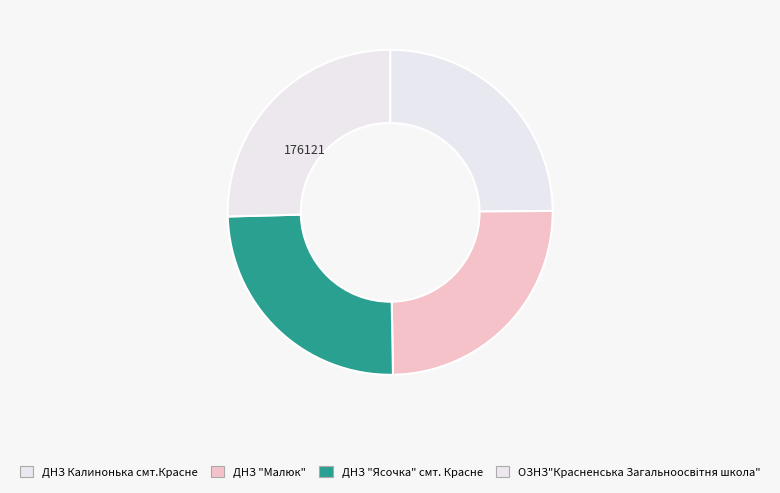

To the nearest percent, what portion does ДНЗ "Ясочка" смт. Красне represent?

25%